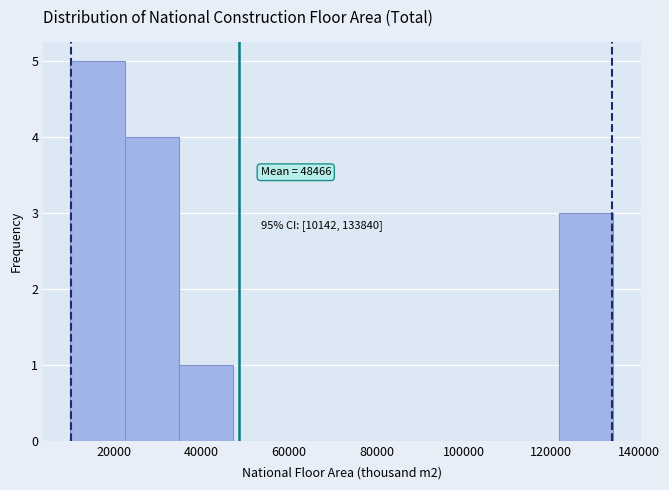

Over which range of the x-axis is the bar tallest?

10000 to 22000